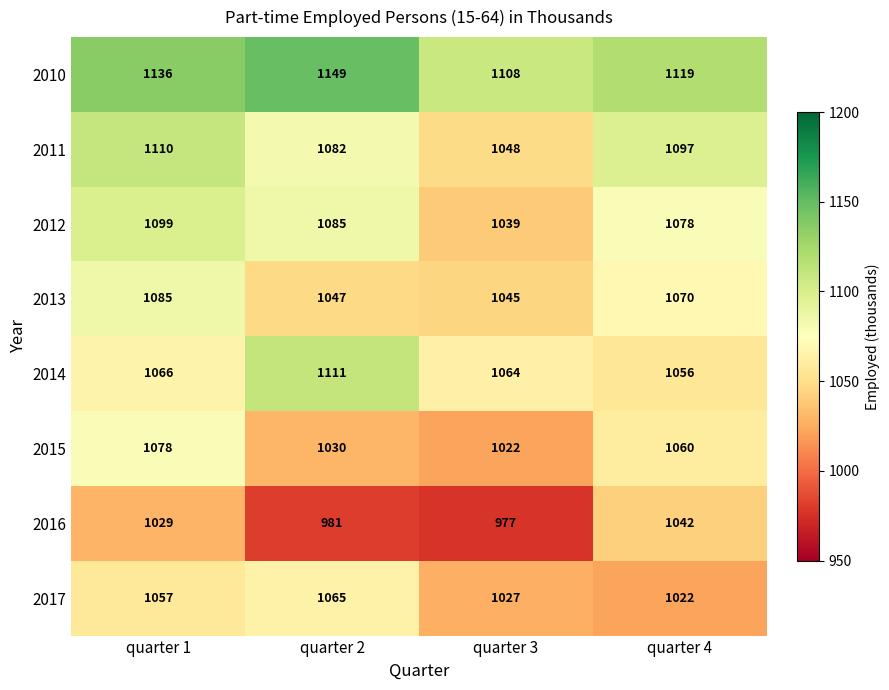

What is the sum of the 2012 values at quarter 2 and quarter 3?

2124